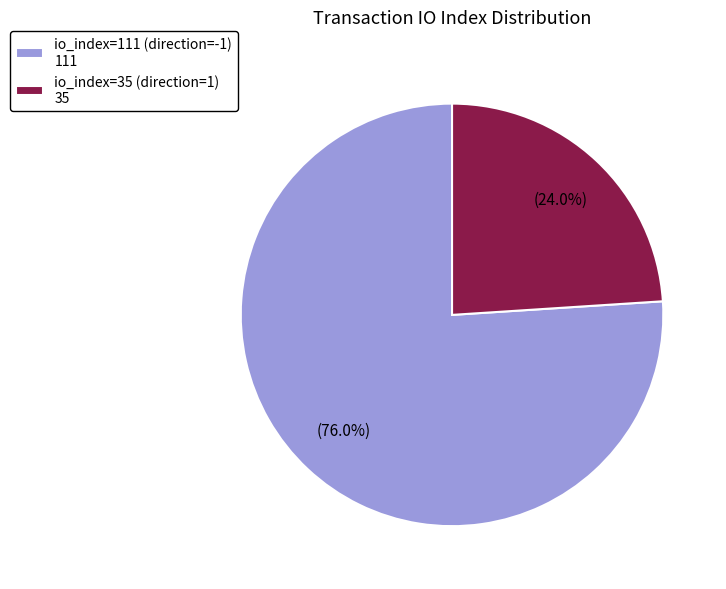

To the nearest percent, what is the combined percentage of io_index=35 (direction=1) and io_index=111 (direction=-1)?

100%